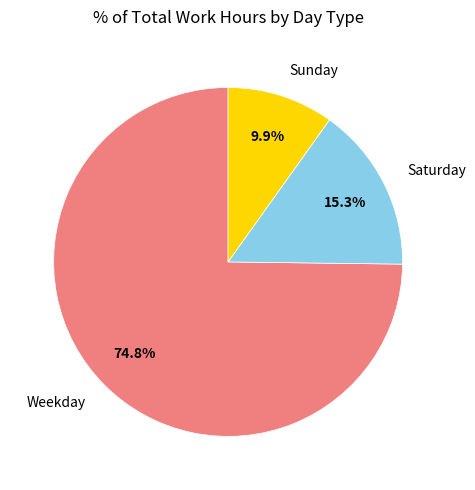

What is the smallest slice in the pie chart?

Sunday